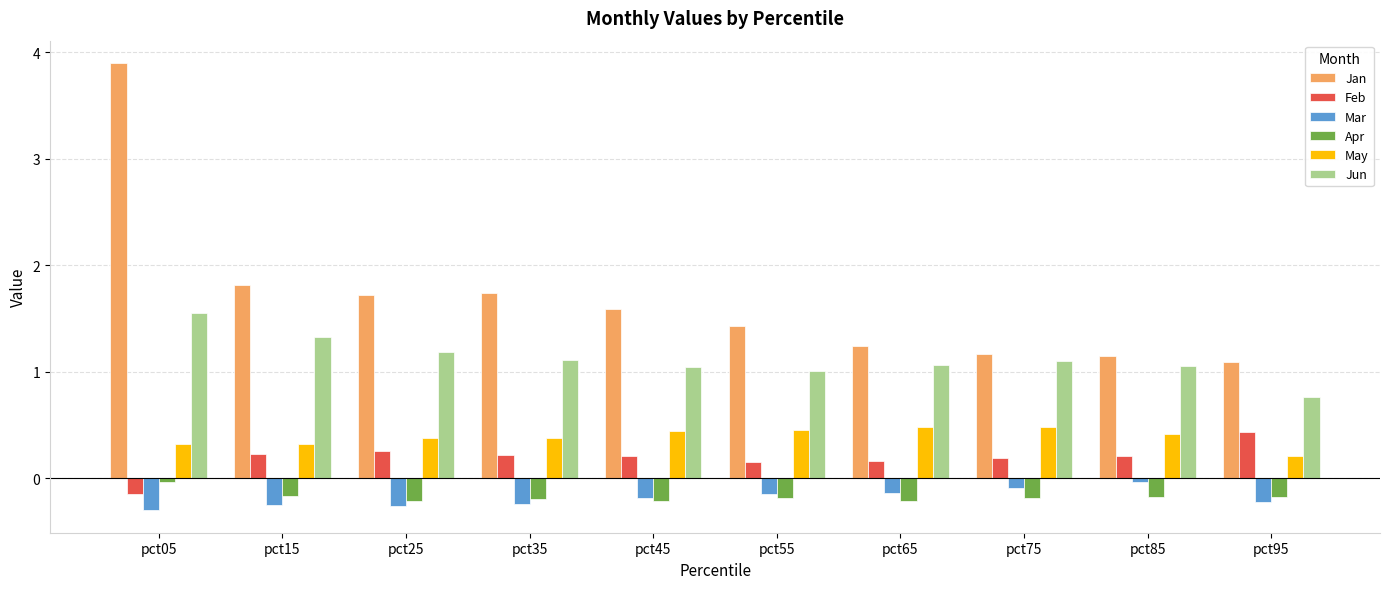

Which series has the largest total across all categories?

Jan